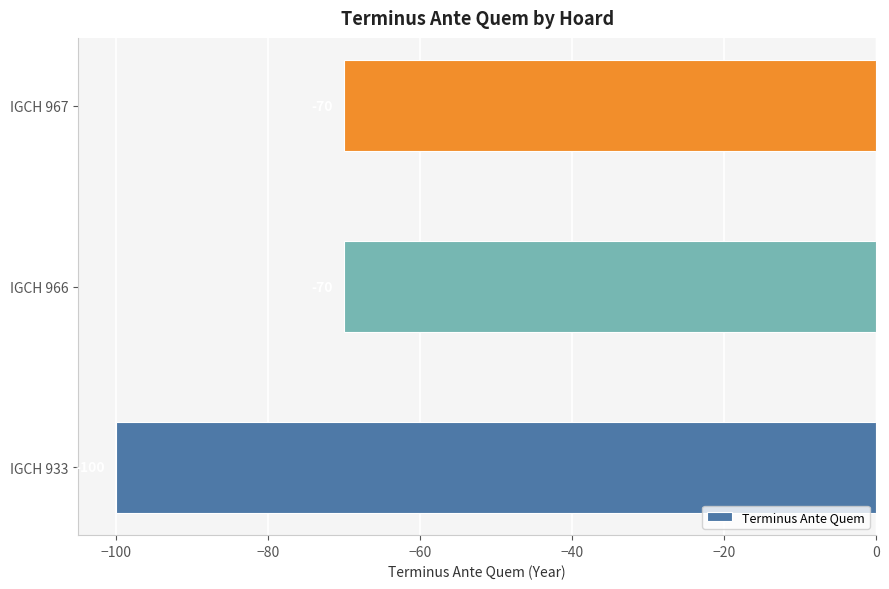

Which has a higher value, IGCH 966 or IGCH 933?

IGCH 966